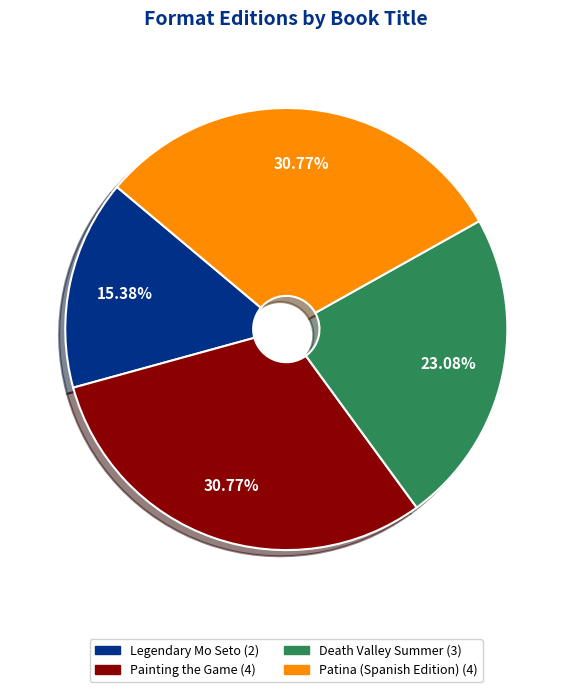

Does any single category account for the majority?

No